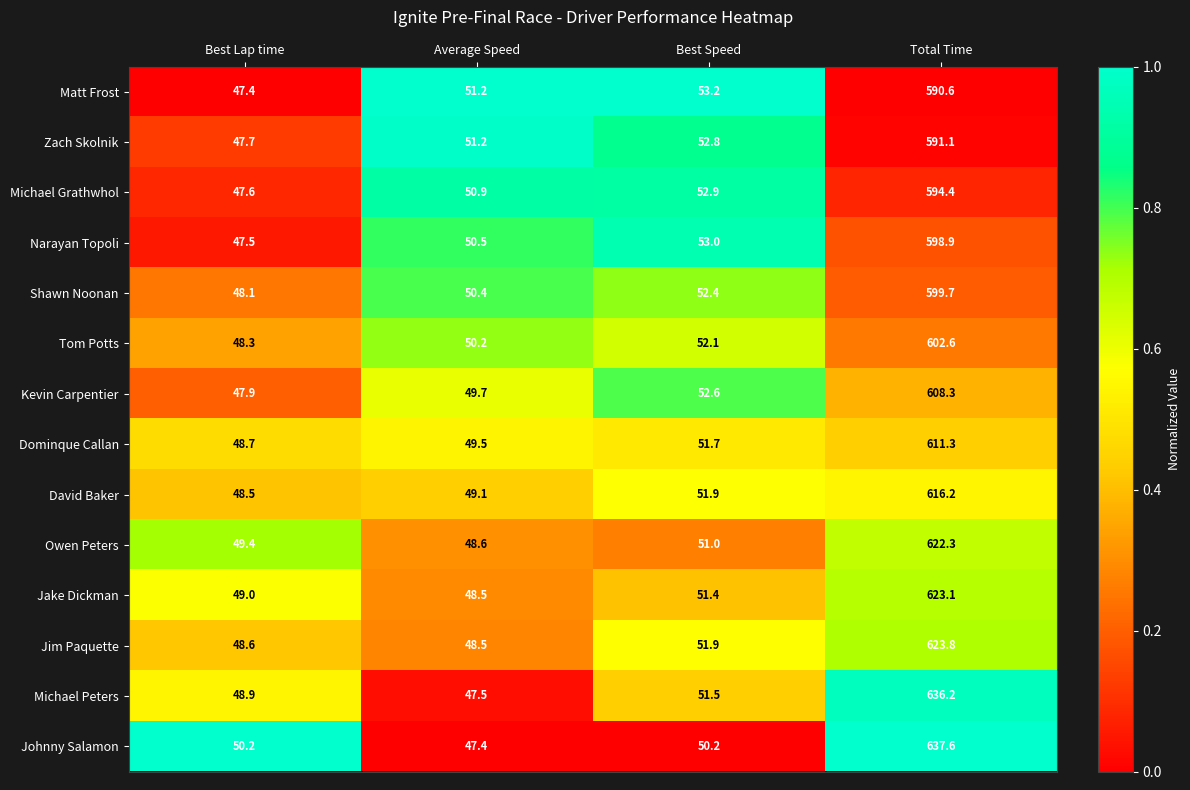

What is the difference between the highest and lowest values at Total Time?

47.0